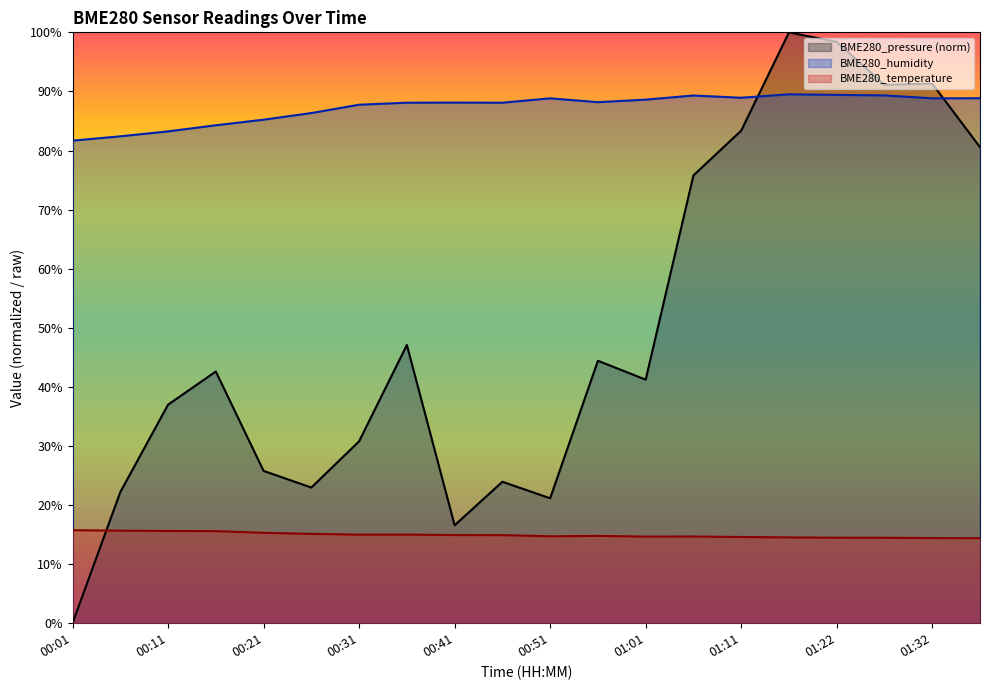

Is the value of BME280_temperature at 00:46 greater than the value of BME280_pressure at 00:01?

Yes